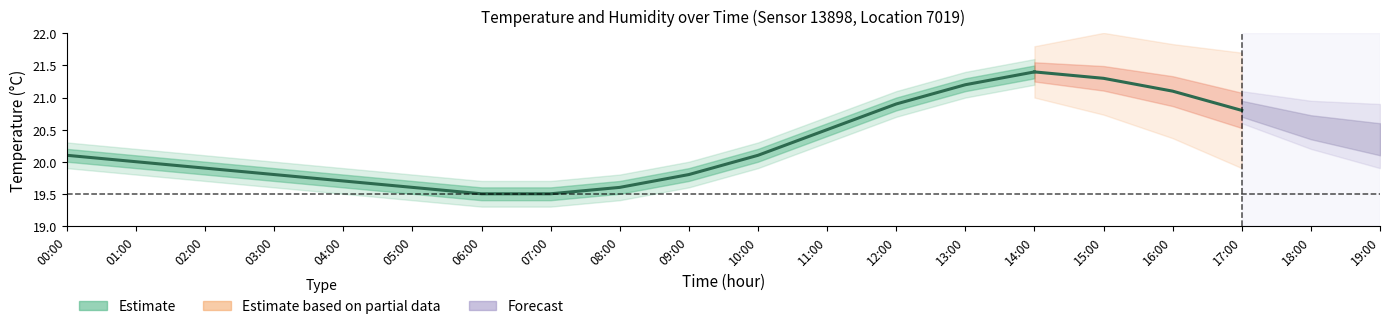

Read the value at 04:00.

19.7